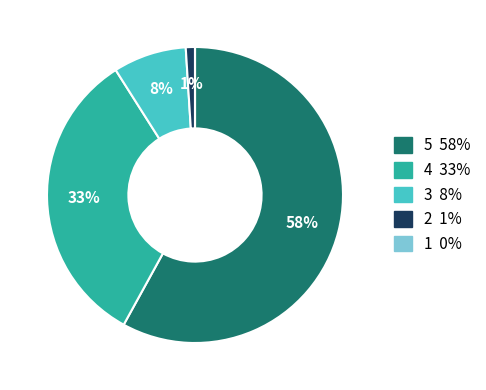

Which slice represents more than half of the pie?

5